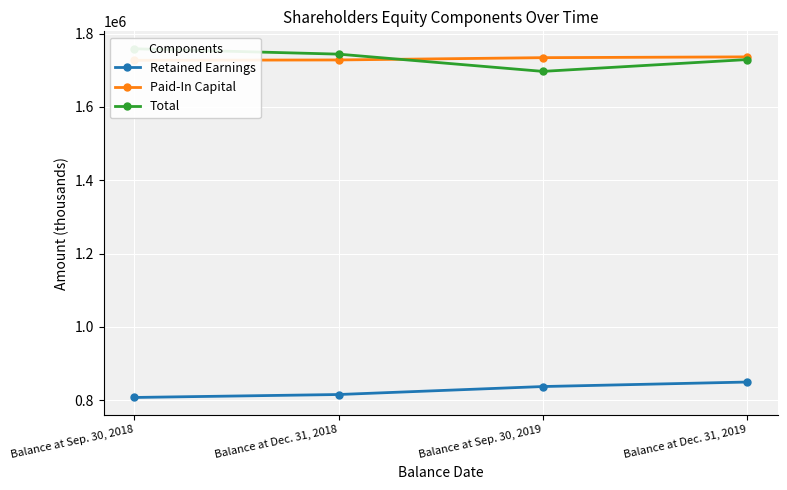

What is the total value across all series at Balance at Dec. 31, 2019?

4315200